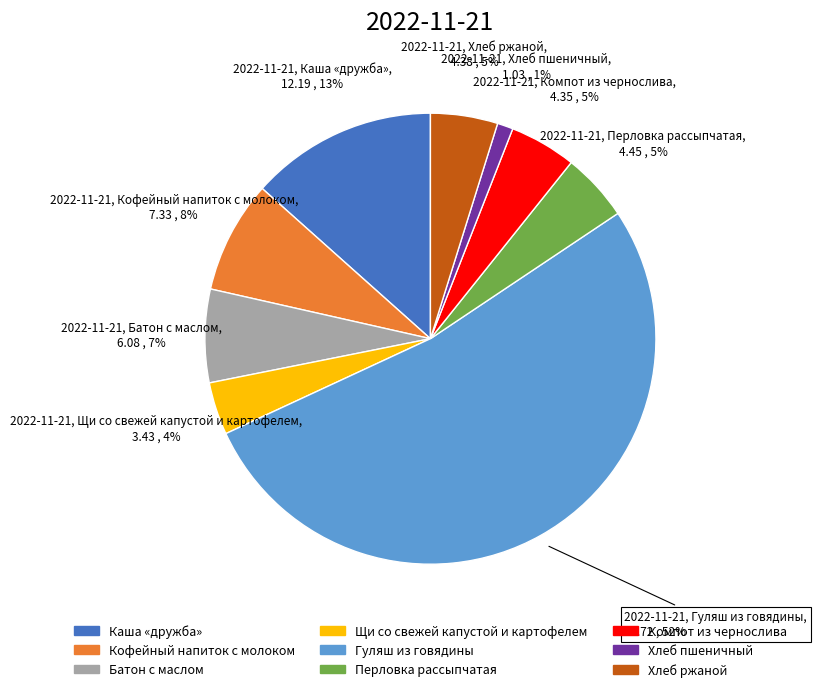

Which slice is the largest?

Гуляш из говядины